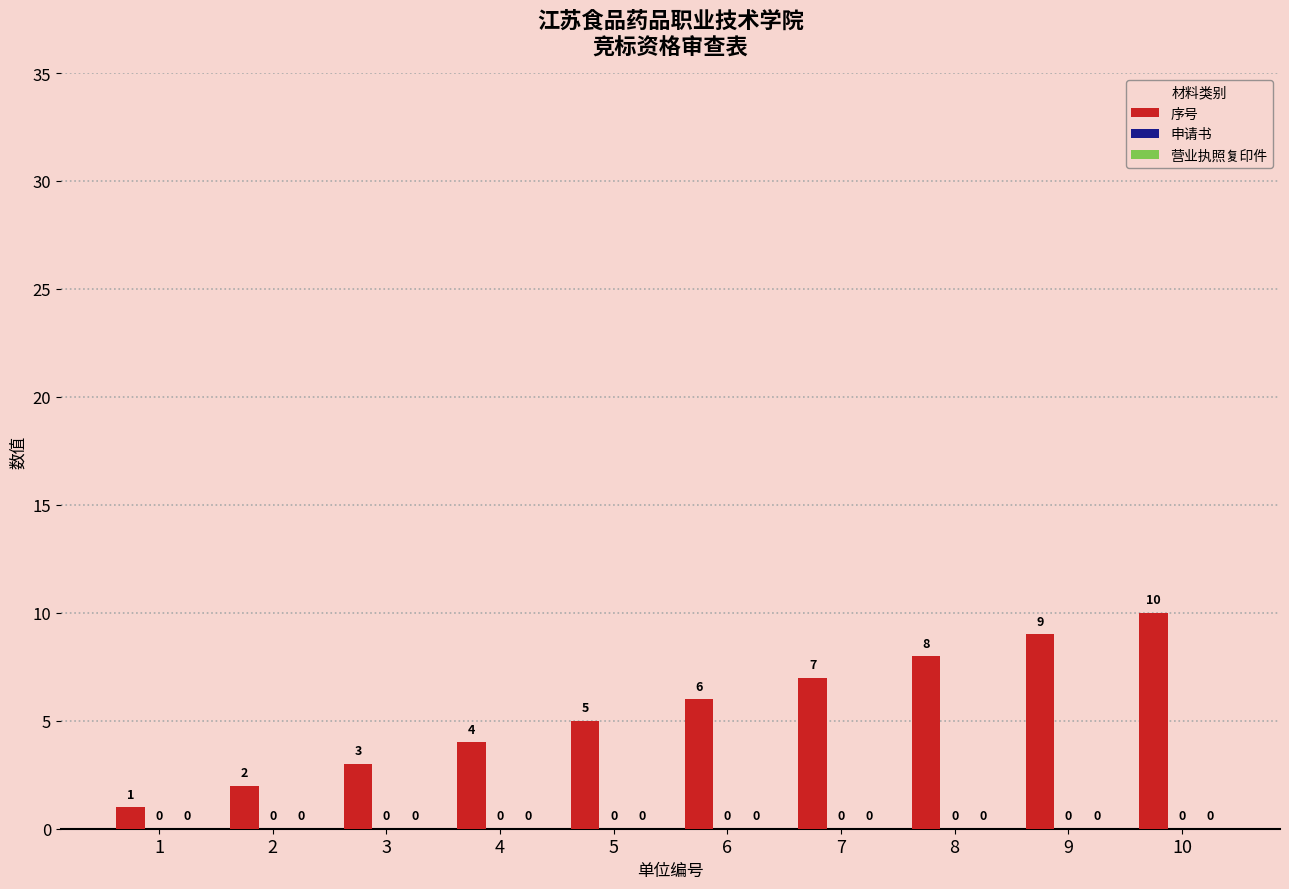

How many bars are there in total?

10